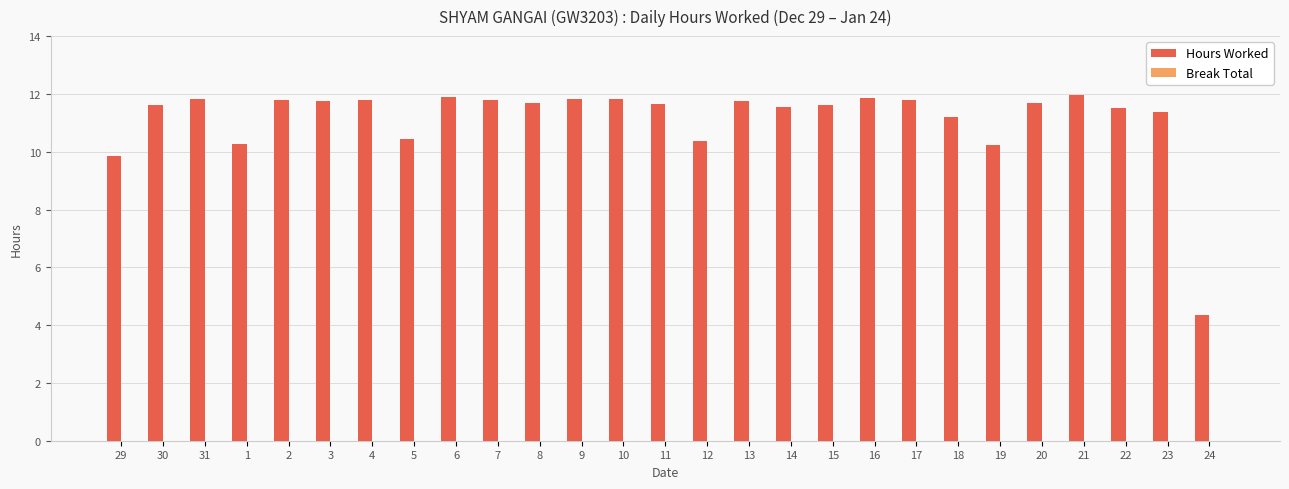

What is the difference between the maximum and minimum values?

7.6